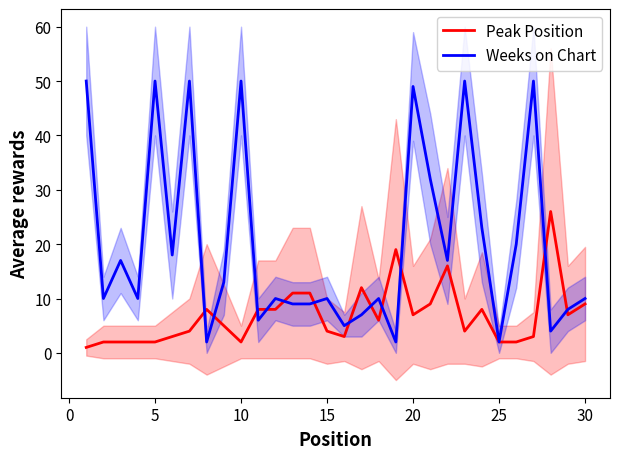

Which series has the widest spread of values?

Weeks on Chart